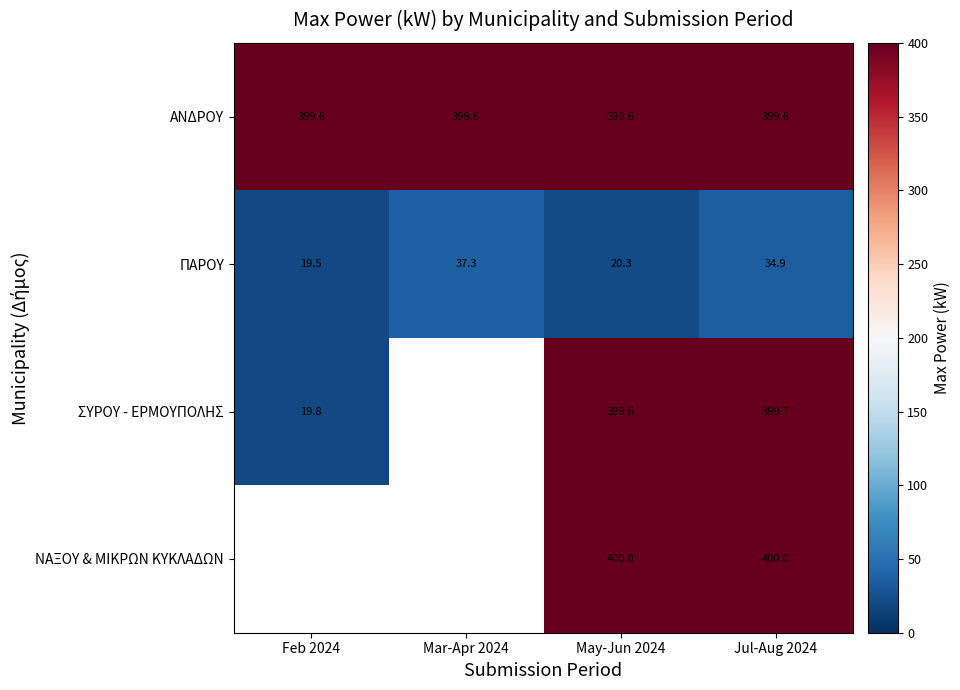

Where does the ΠΑΡΟΥ series first go above 34?

Mar-Apr 2024